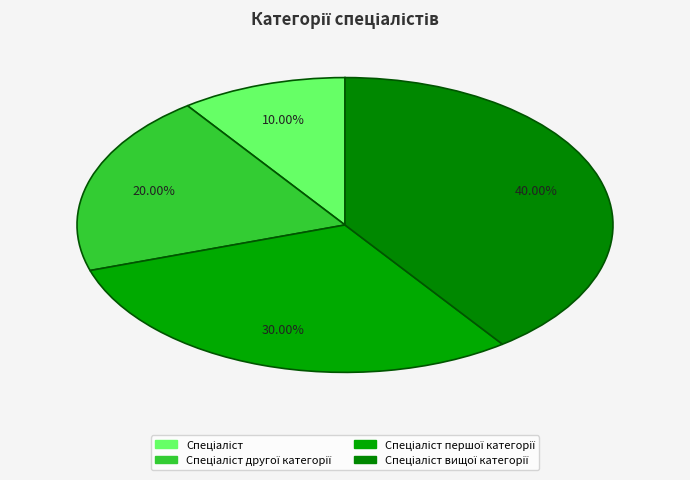

What is the largest slice in the pie chart?

Спеціаліст вищої категорії